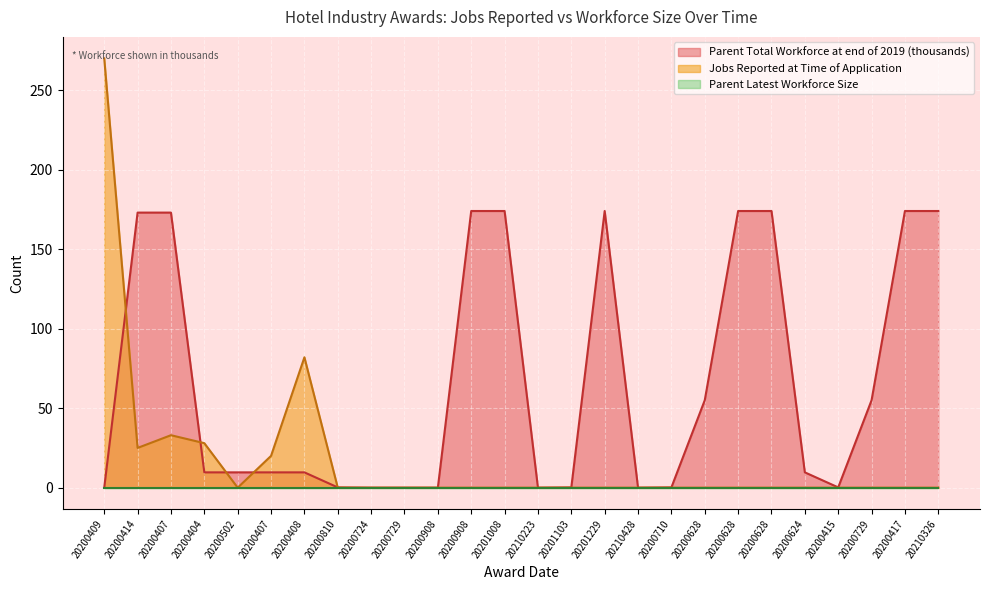

At which label does Parent Total Workforce at end of 2019 first exceed 9?

20200414